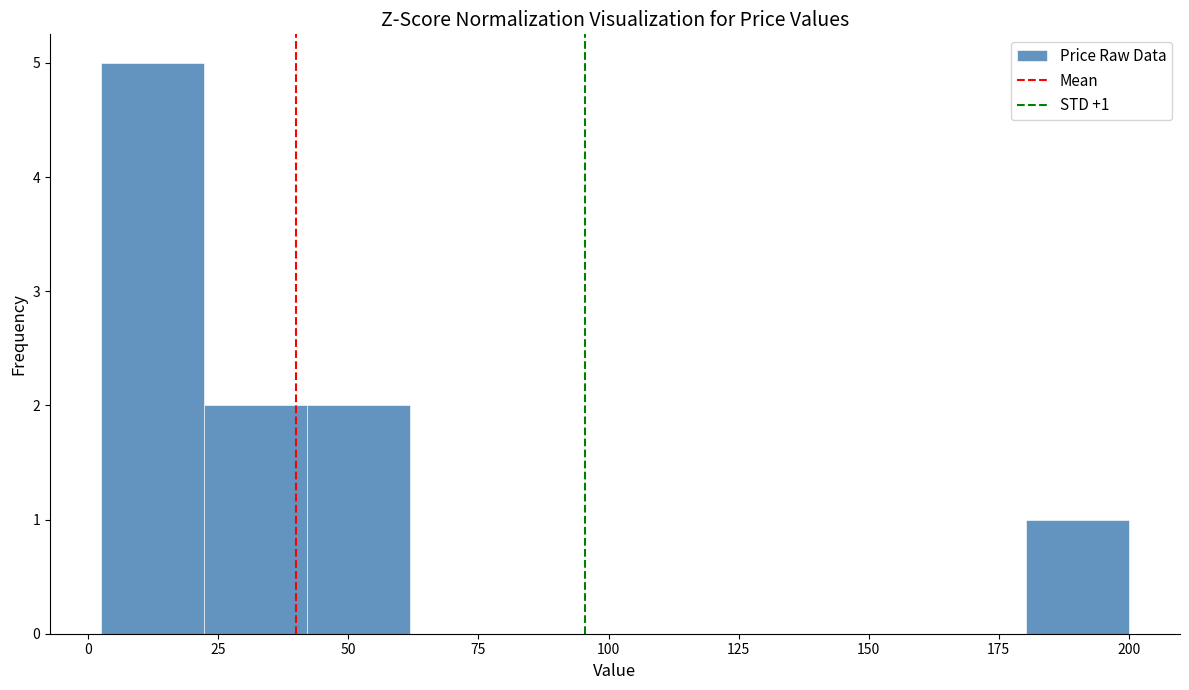

Read against the x-axis, roughly where is the centre of the tallest bar?

10